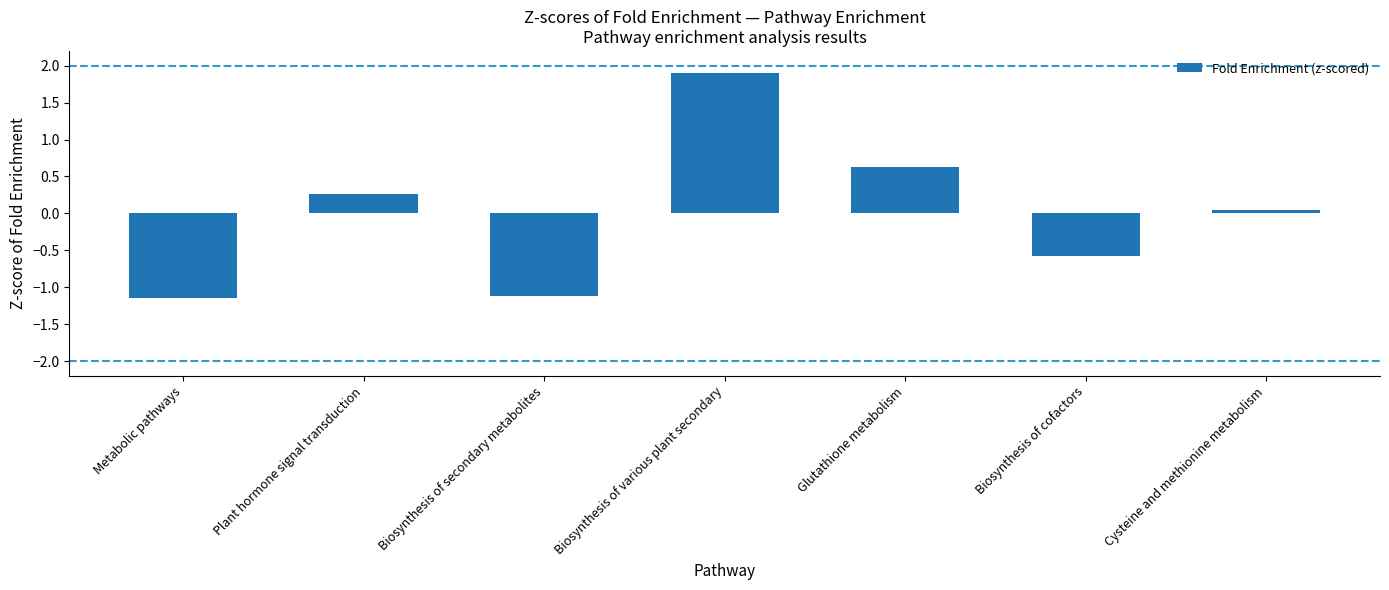

Which has a higher value, Glutathione metabolism or Biosynthesis of cofactors?

Glutathione metabolism